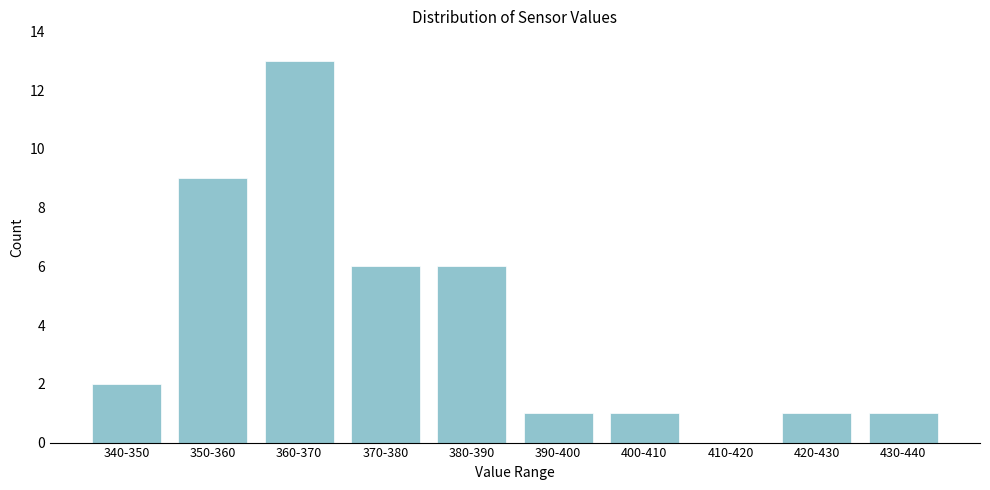

Reading left to right, list all the values displayed in this chart.

340-350=2	350-360=9	360-370=13	370-380=6	380-390=6	390-400=1	400-410=1	410-420=0	420-430=1	430-440=1